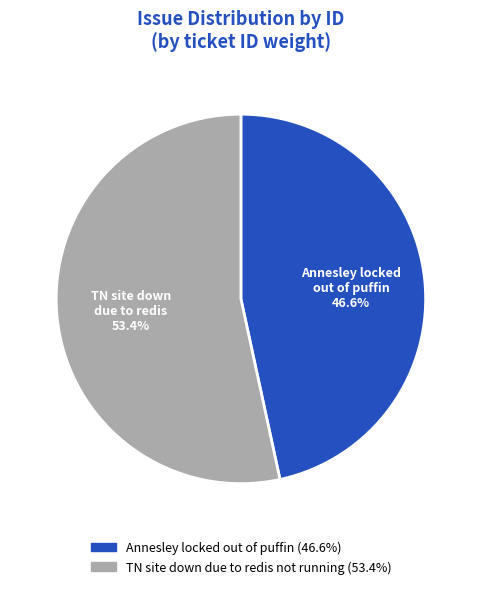

What percentage is the Annesley locked out of puffin slice, to the nearest percent?

47%